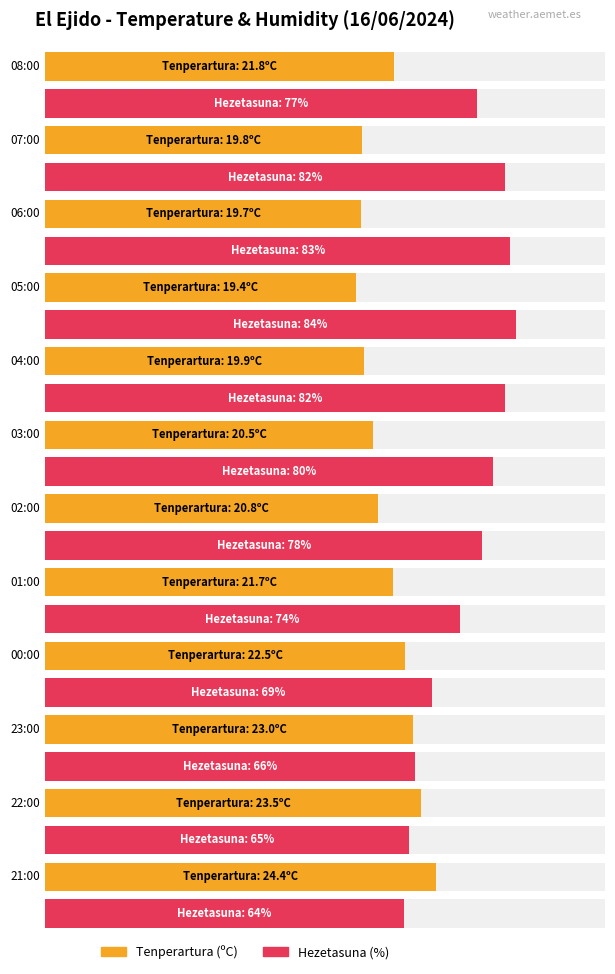

Rank the series by their average value, from highest to lowest.

Hezetasuna (%), Tenperartura (ºC)